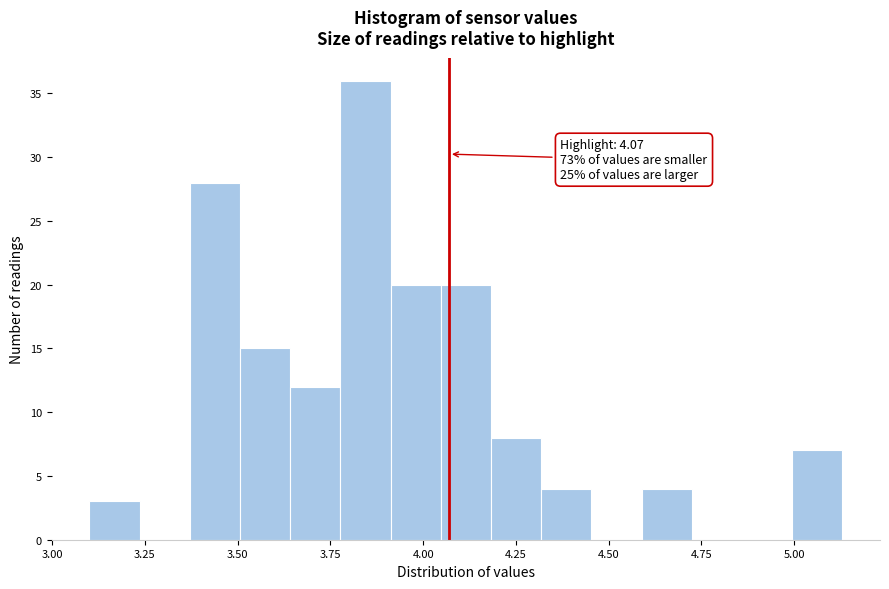

Around what value on the x-axis is the tallest bar? Give the approximate position of its centre, as read against the axis.

3.85